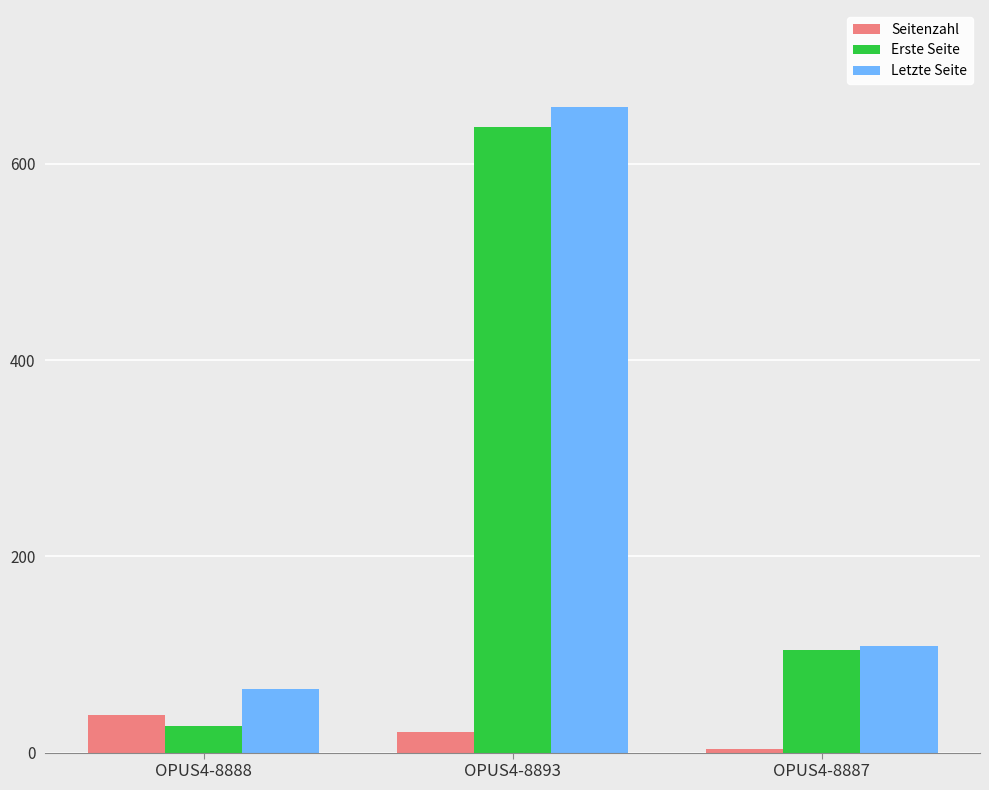

Does the chart contain stacked bars?

No